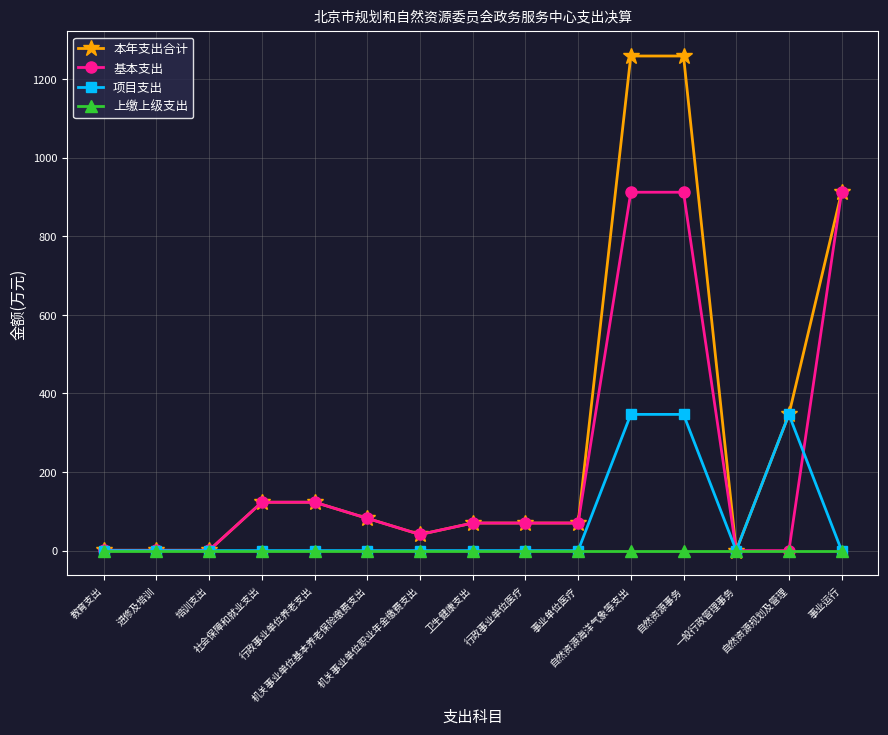

The value of 基本支出 at 社会保障和就业支出 is 123.1. True or false?

True